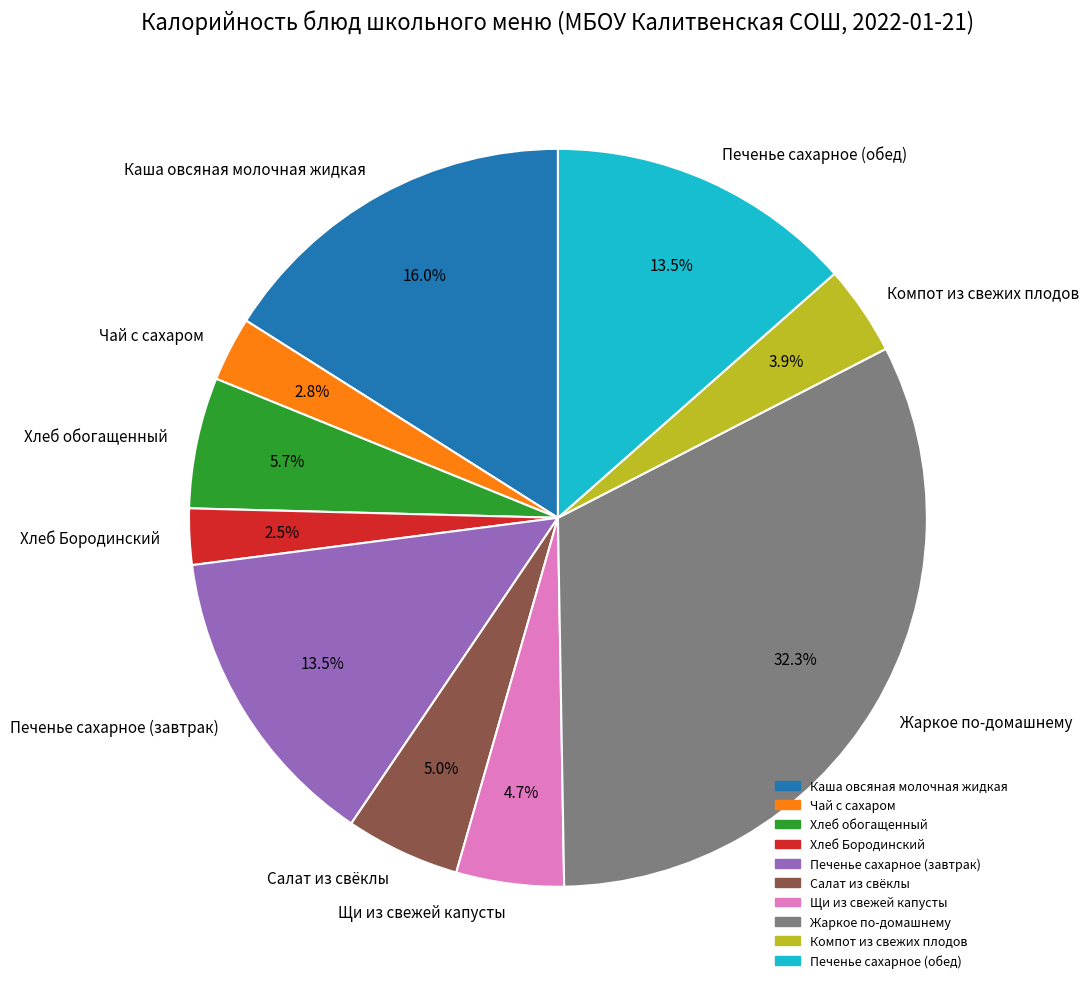

Is there any slice that represents more than half of the pie?

No